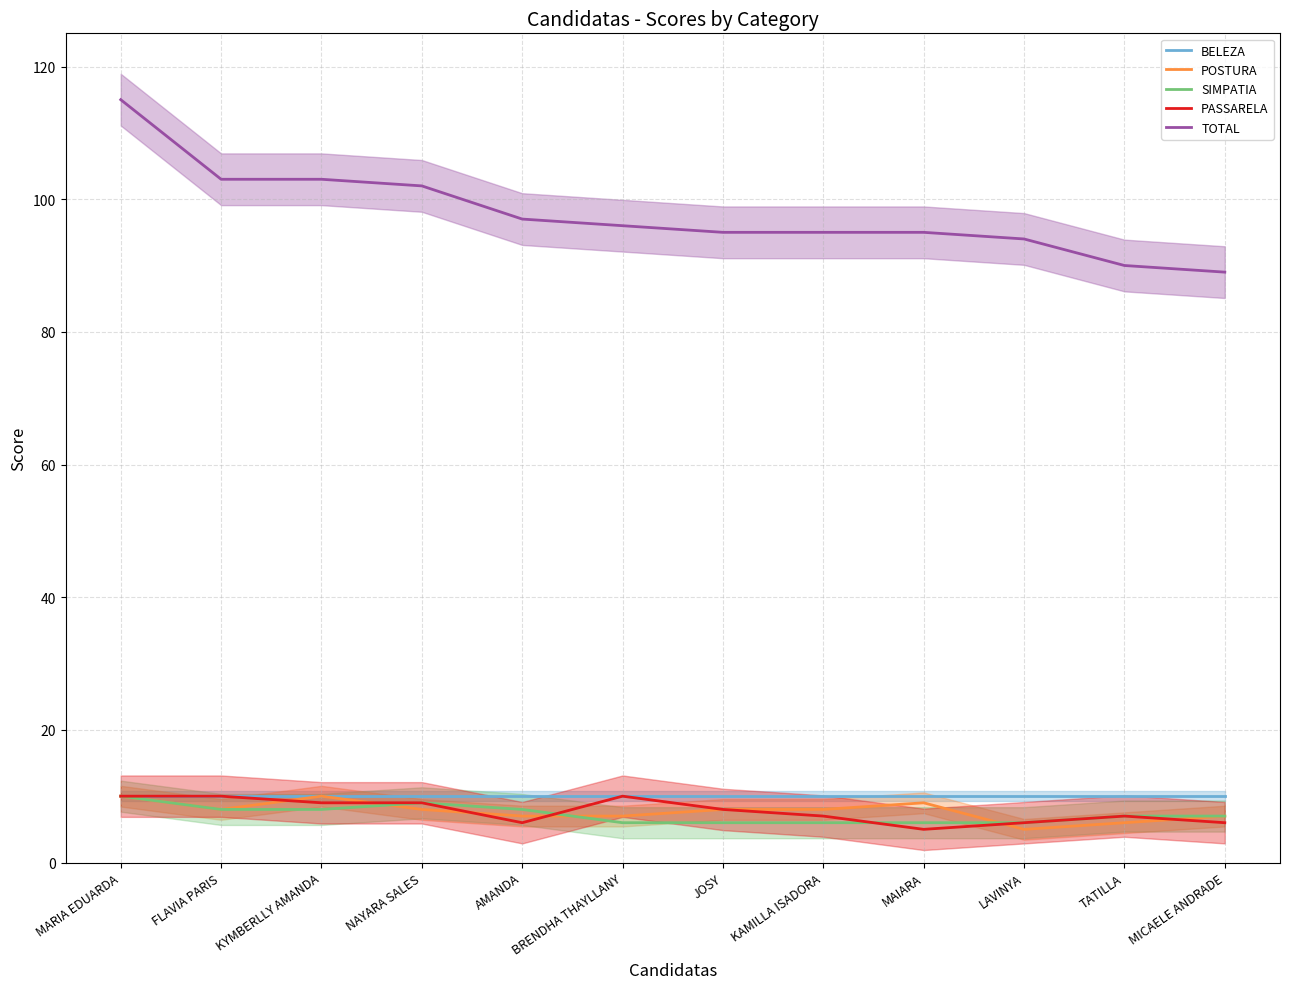

The value of SIMPATIA at KAMILLA ISADORA is 6. True or false?

True